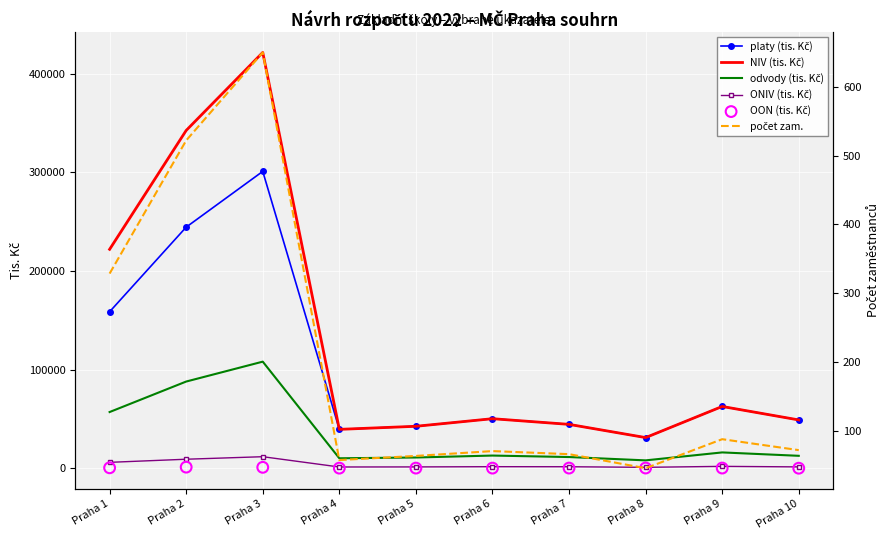

Is the value of počet zam. at Praha 8 greater than the value of ONIV (tis. Kč) at Praha 8?

No